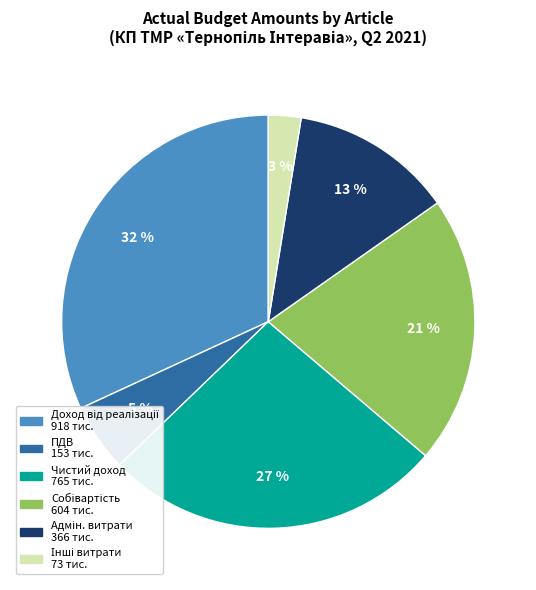

To the nearest percent, what is the average slice percentage?

17%